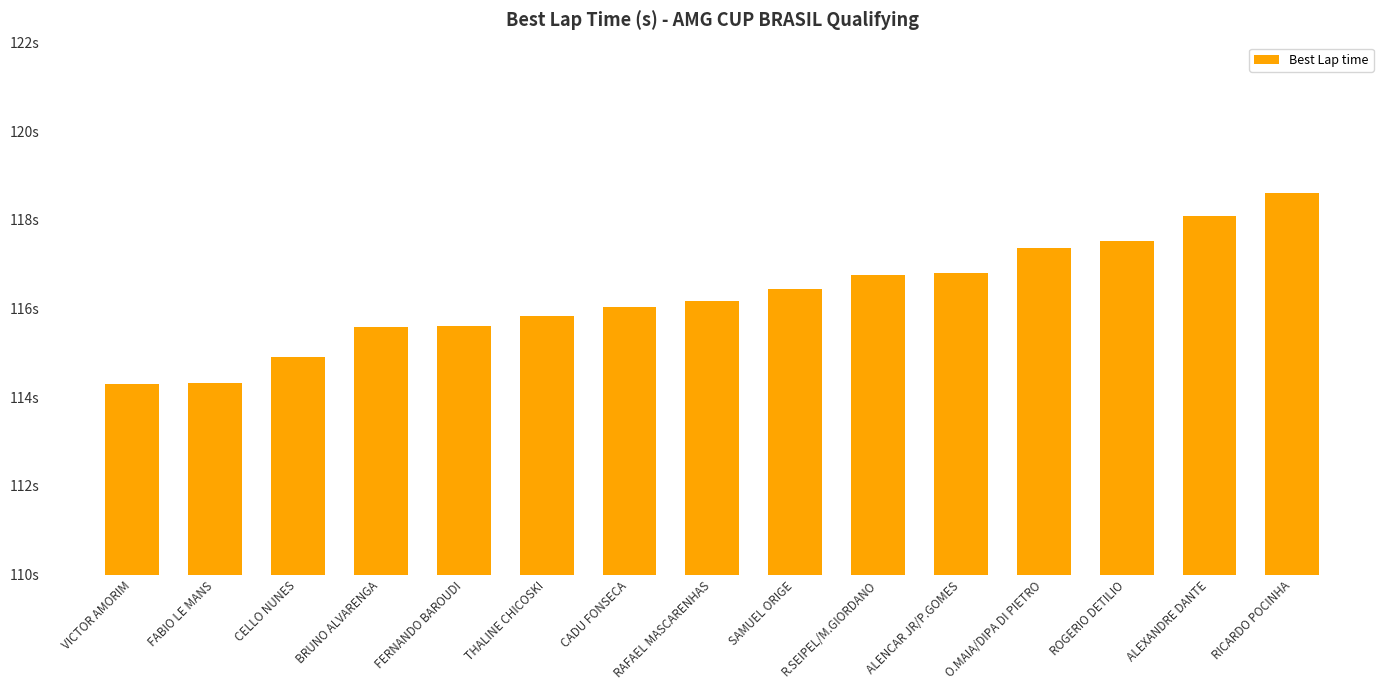

Rank the categories by value from highest to lowest.

RICARDO POCINHA, ALEXANDRE DANTE, ROGERIO DETILIO, O.MAIA/DIPA DI PIETRO, ALENCAR JR/P.GOMES, R.SEIPEL/M.GIORDANO, SAMUEL ORIGE, RAFAEL MASCARENHAS, CADU FONSECA, THALINE CHICOSKI, FERNANDO BAROUDI, BRUNO ALVARENGA, CELLO NUNES, FABIO LE MANS, VICTOR AMORIM